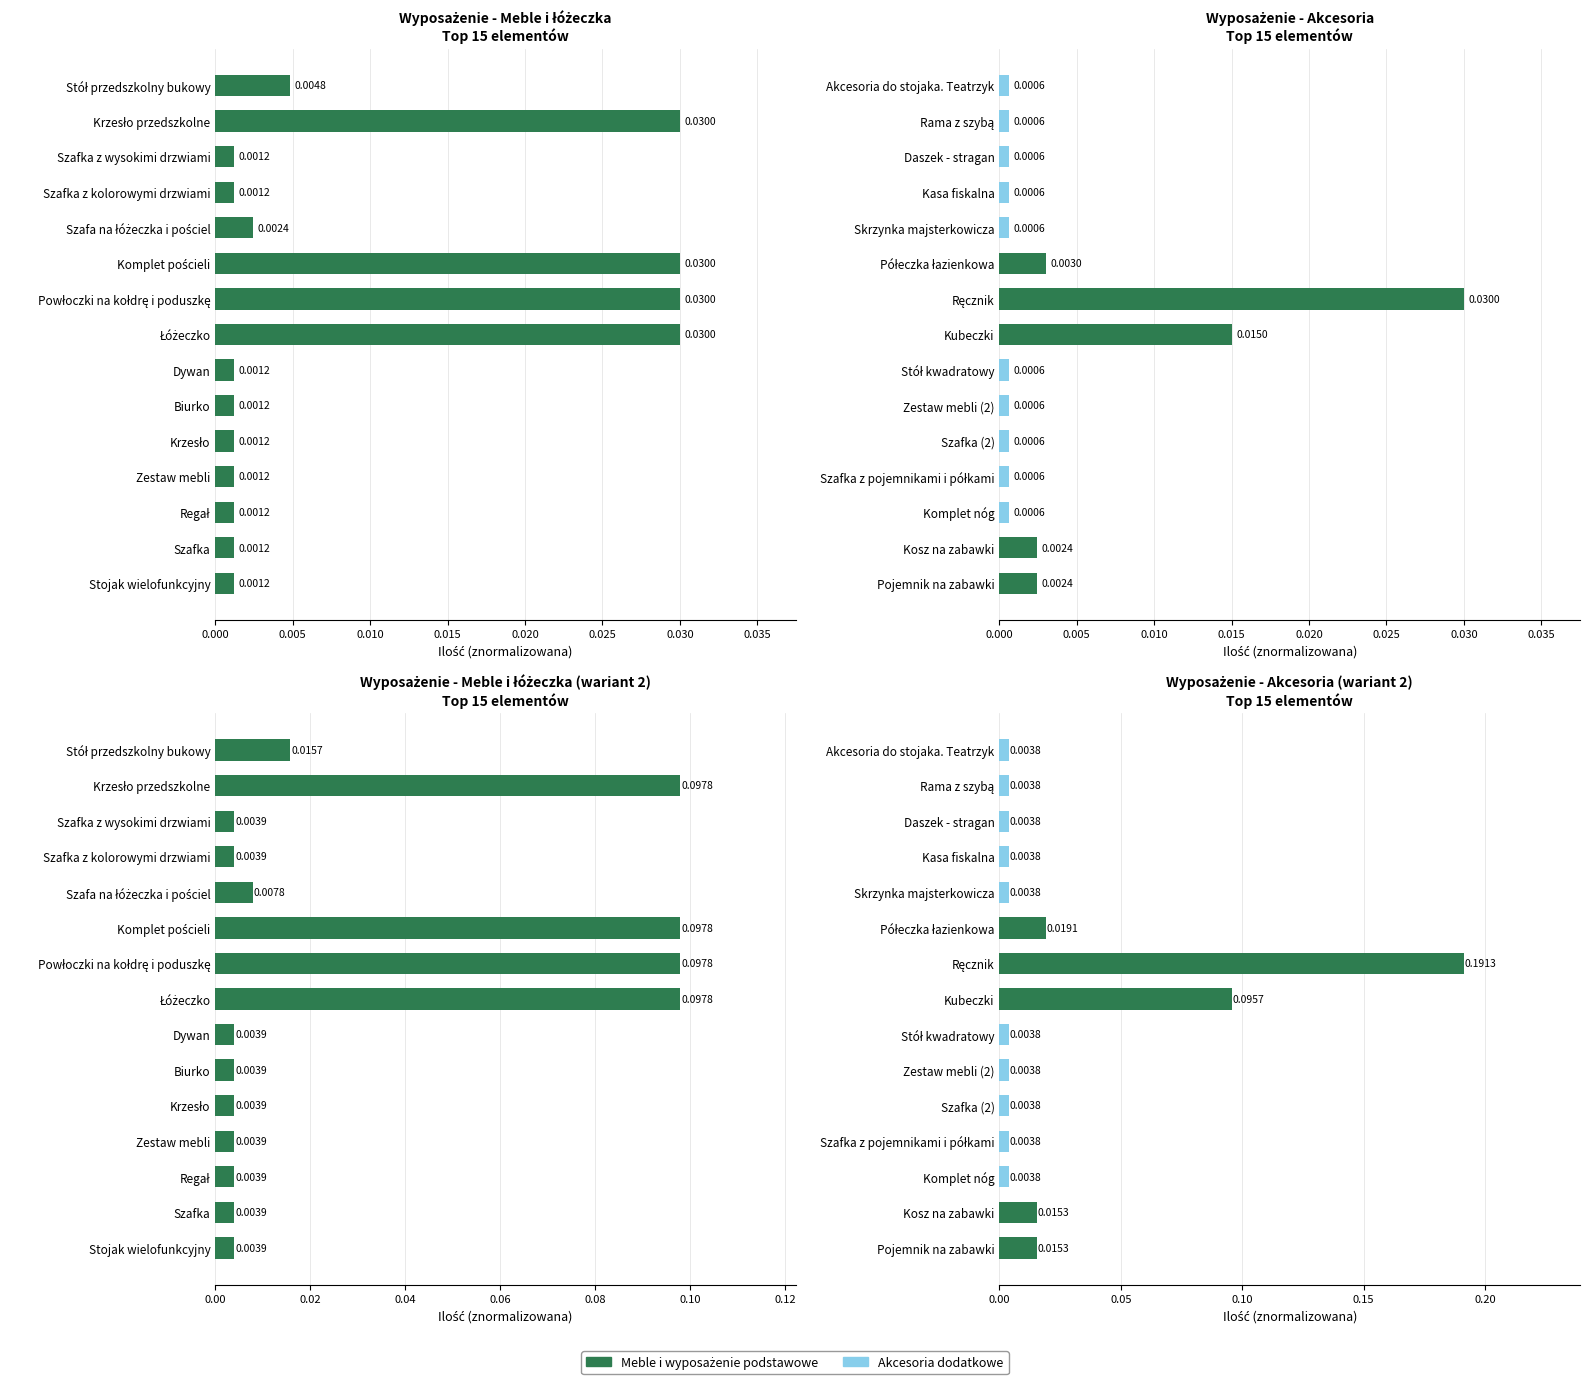

What is the maximum value shown in the chart?

0.2